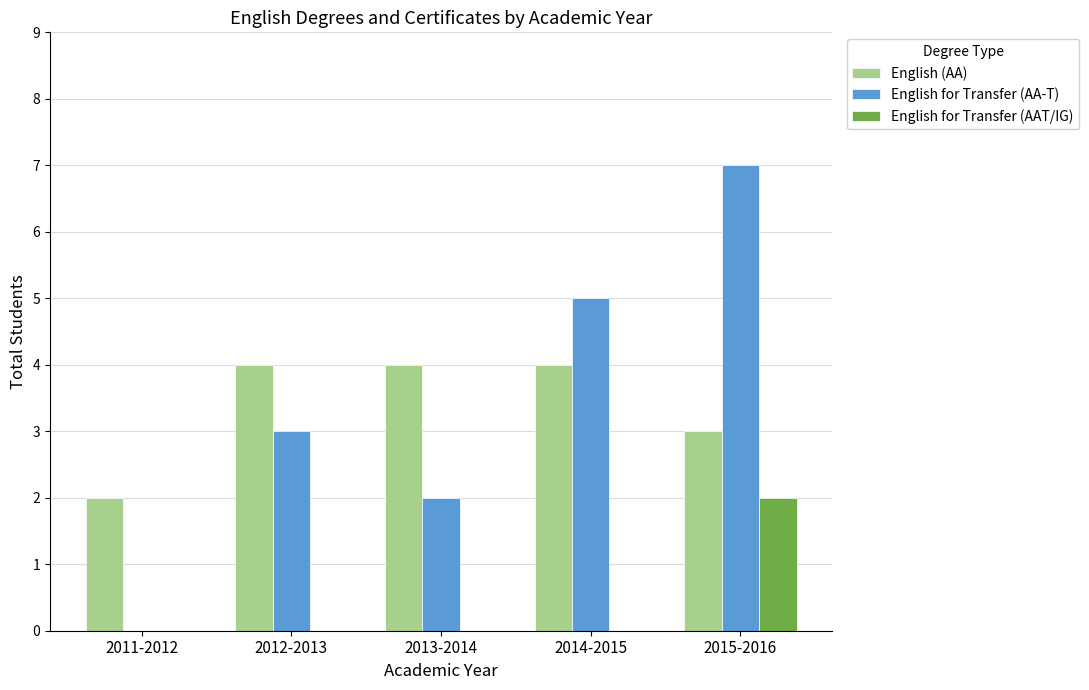

Which series has the largest range (max minus min)?

English for Transfer (AA-T)